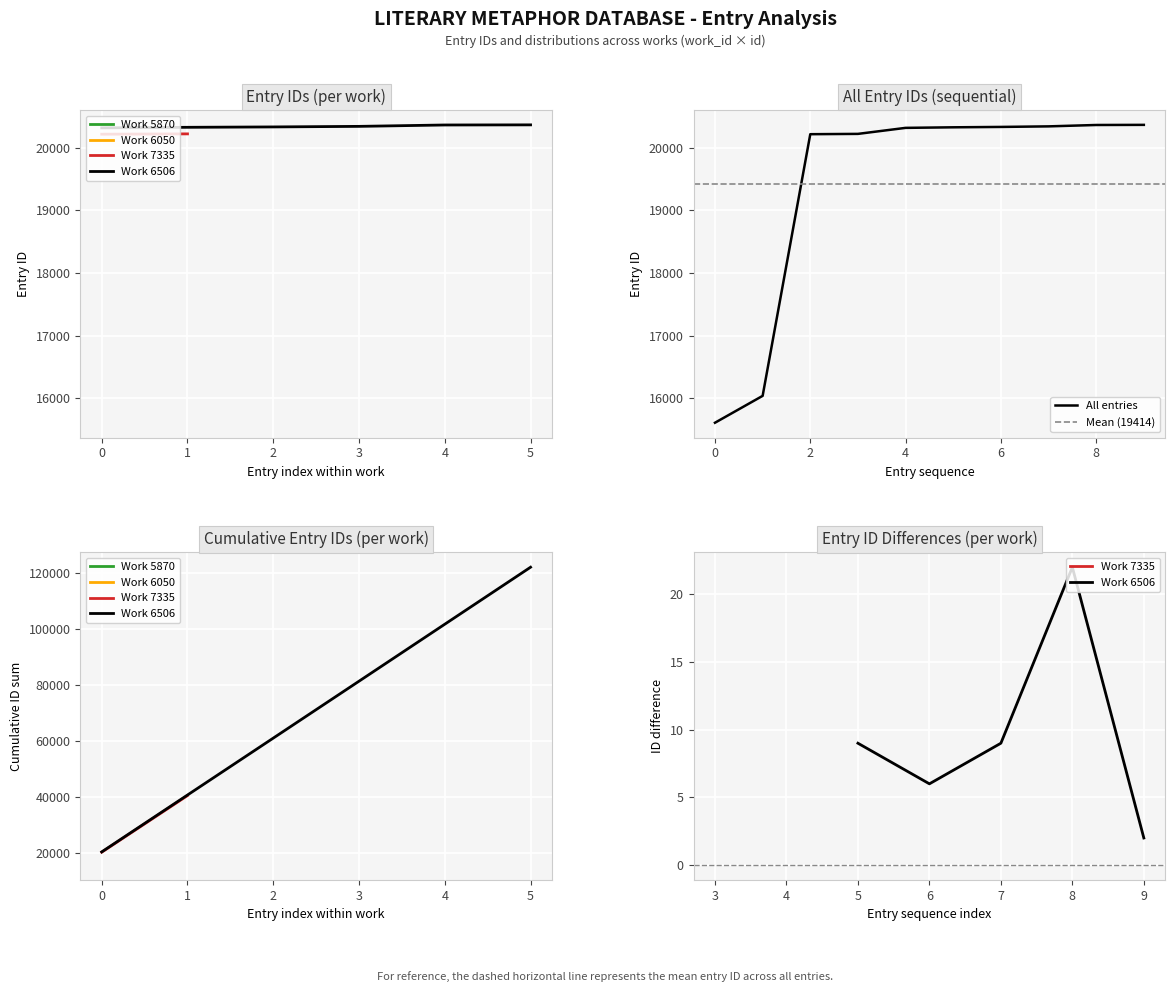

What is the ratio of the value at 6050 to the value at 6506?

0.8